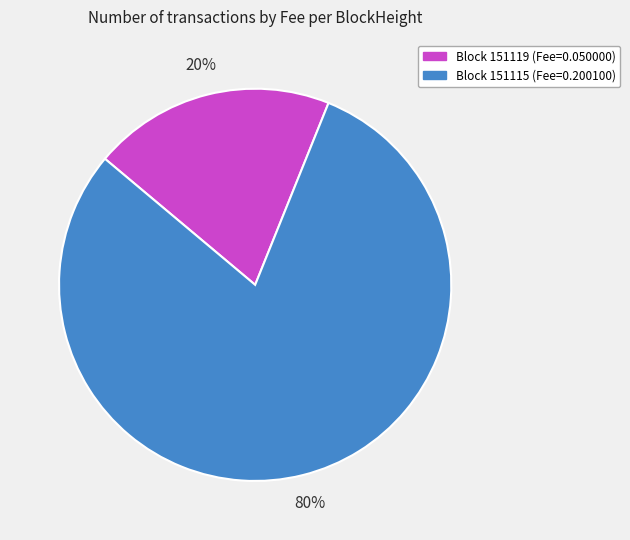

Is there any slice that represents more than half of the pie?

Yes